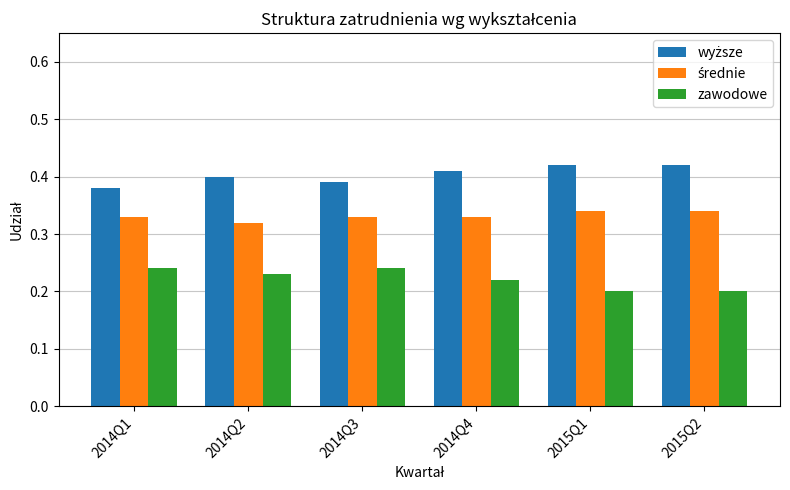

How many zawodowe values are between 0 and 1?

6